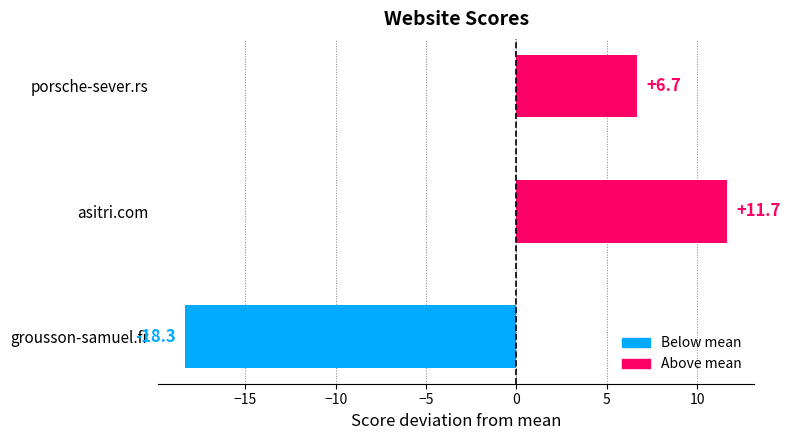

Does the chart contain stacked bars?

No